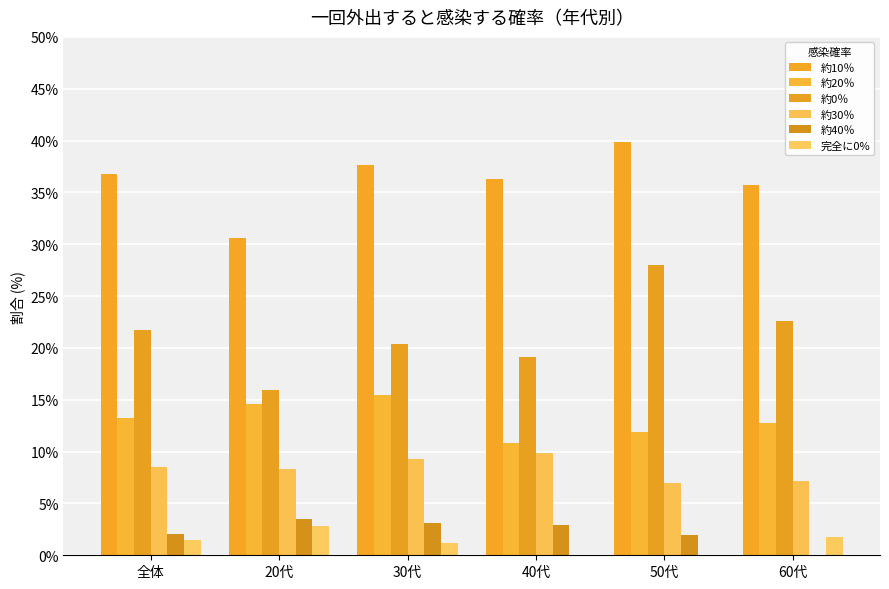

Where does the 完全に0% series first go above 1?

全体